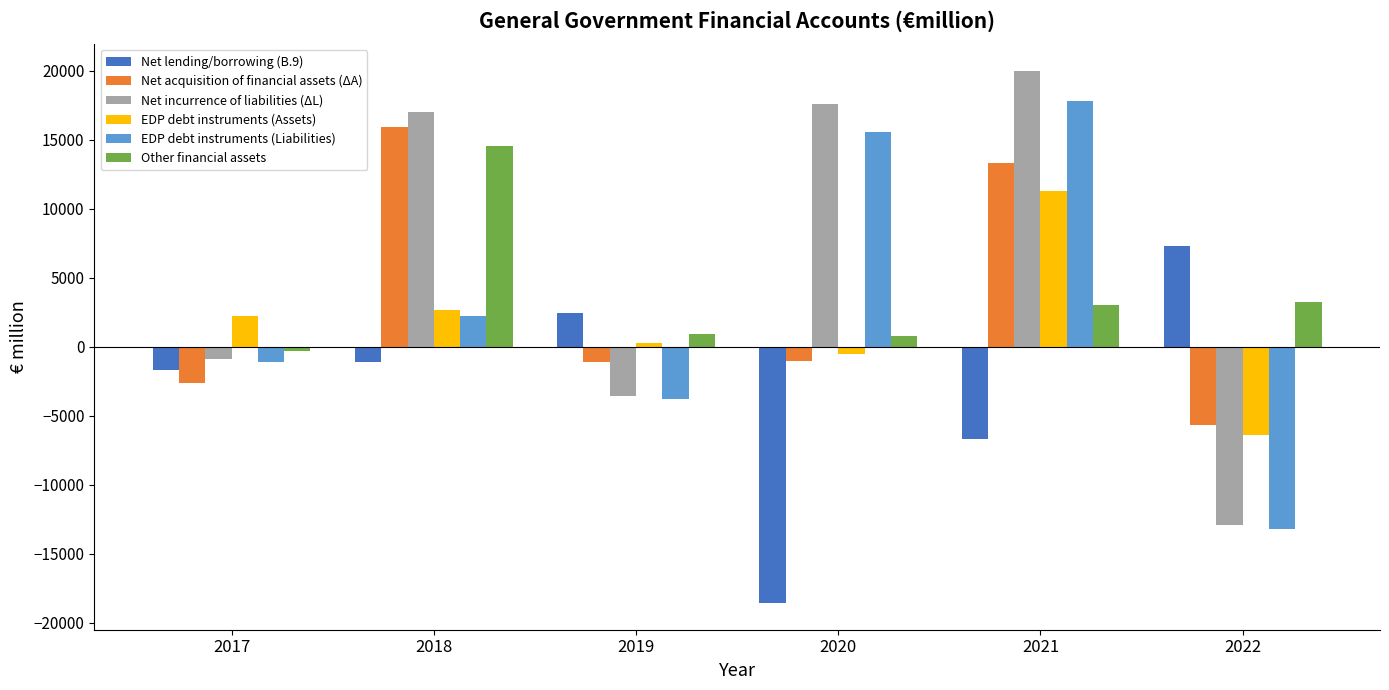

True or false: Net acquisition of financial assets (ΔA) has a value of -1011 at 2020.

True